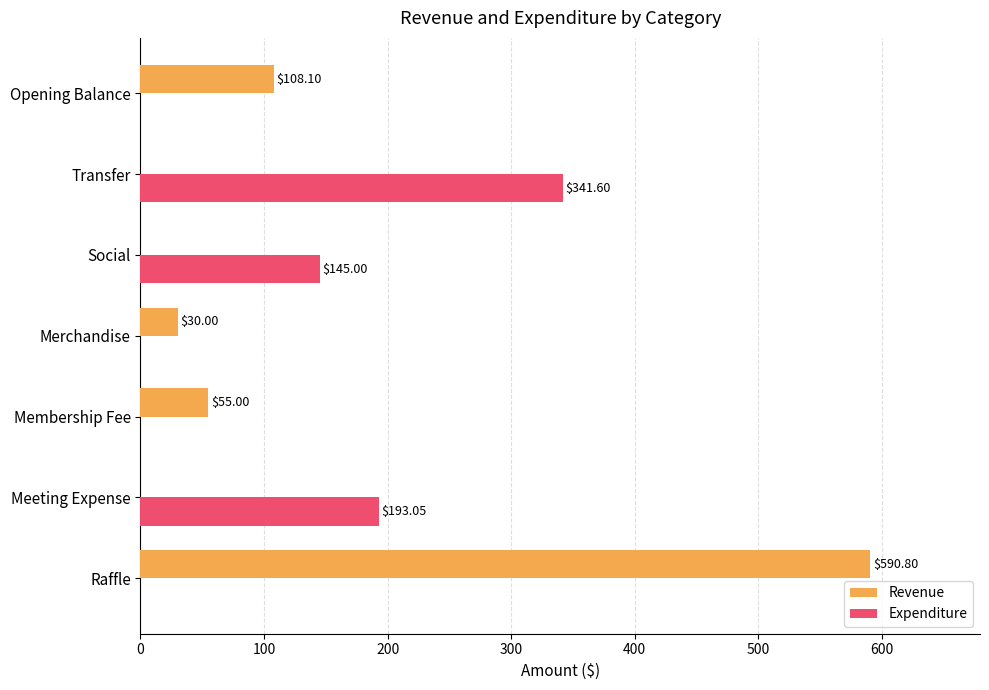

How many distinct data groups are displayed?

2